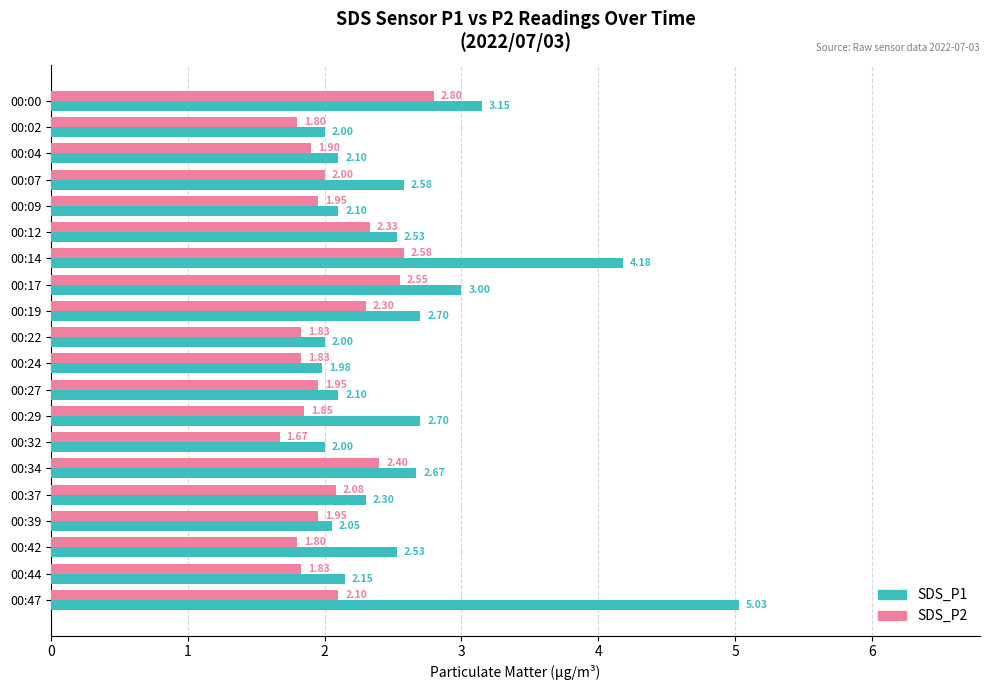

At which category is the sum across all series the highest?

00:47